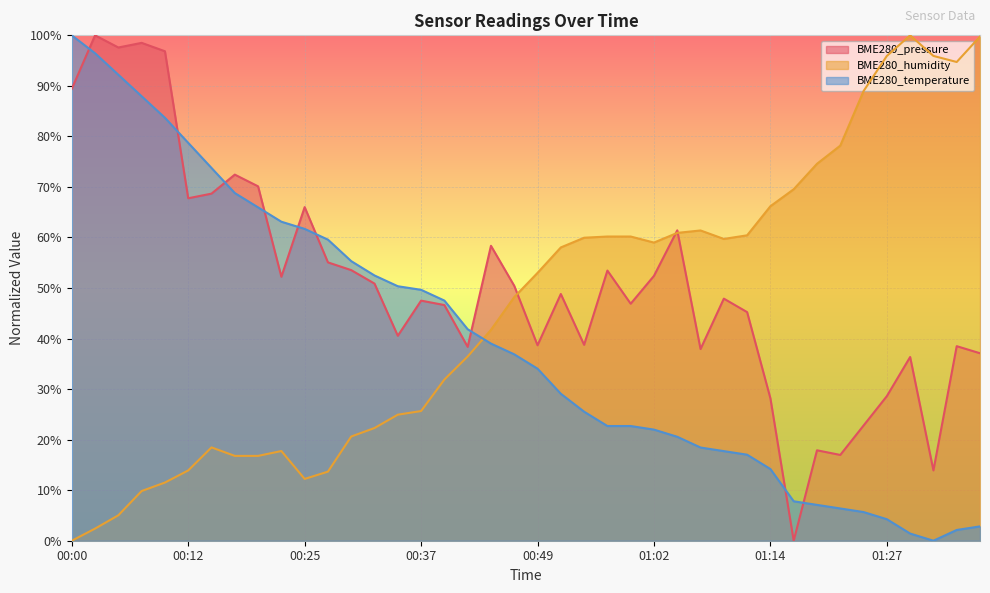

What is the difference between the second highest and minimum values in the BME280_pressure series?

98.5